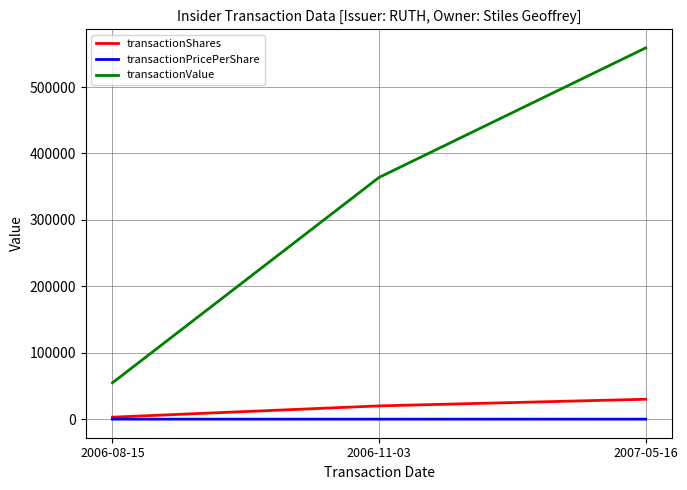

What is the highest value of the transactionShares series?

30000.0